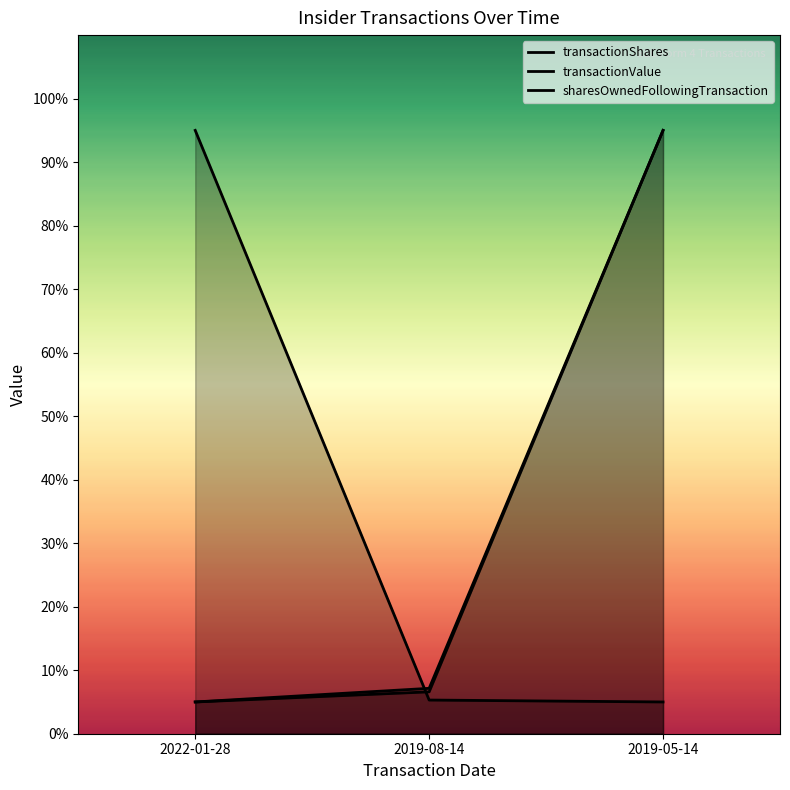

What is the label of the 1st point from the right?

2019-05-14